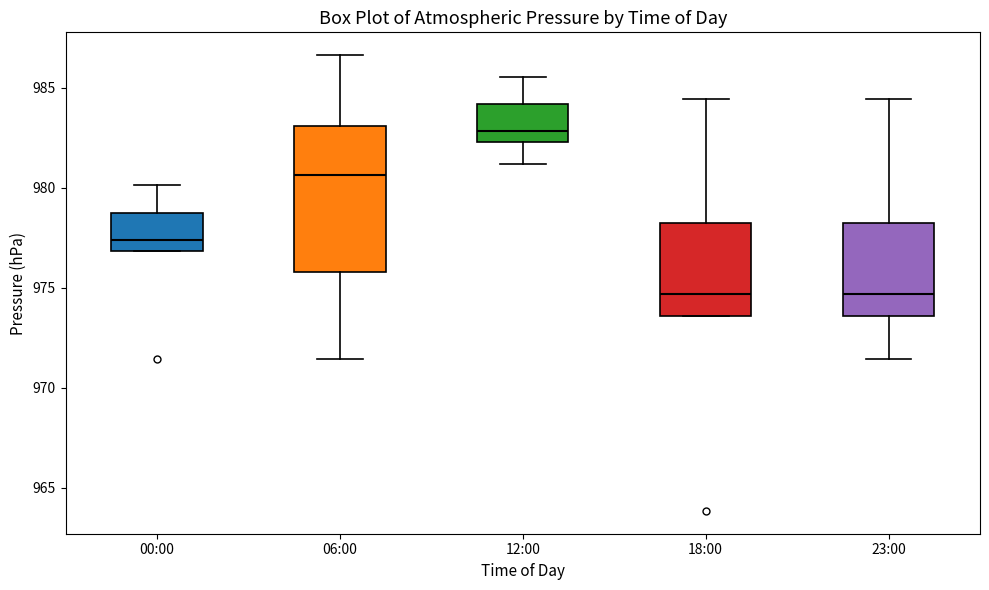

Reading left to right, transcribe this box plot: for each box, give where its median line is, the range the box spans, and where its two whiskers end, as read against the y-axis. The values are not printed on the chart, so give them approximately, as read against the axis.

00:00: median 977.5, box 977.0 to 979.0, whiskers 977.0 to 980.0
06:00: median 980.5, box 976.0 to 983.0, whiskers 971.5 to 986.5
12:00: median 983.0, box 982.5 to 984.0, whiskers 981.0 to 985.5
18:00: median 974.5, box 973.5 to 978.0, whiskers 973.5 to 984.5
23:00: median 974.5, box 973.5 to 978.0, whiskers 971.5 to 984.5